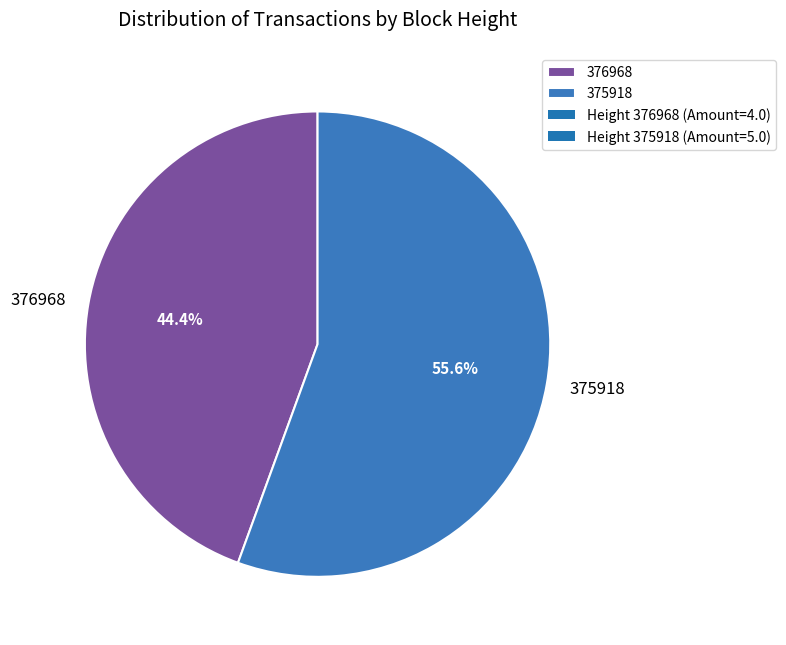

Rank the categories by value from lowest to highest.

376968, 375918